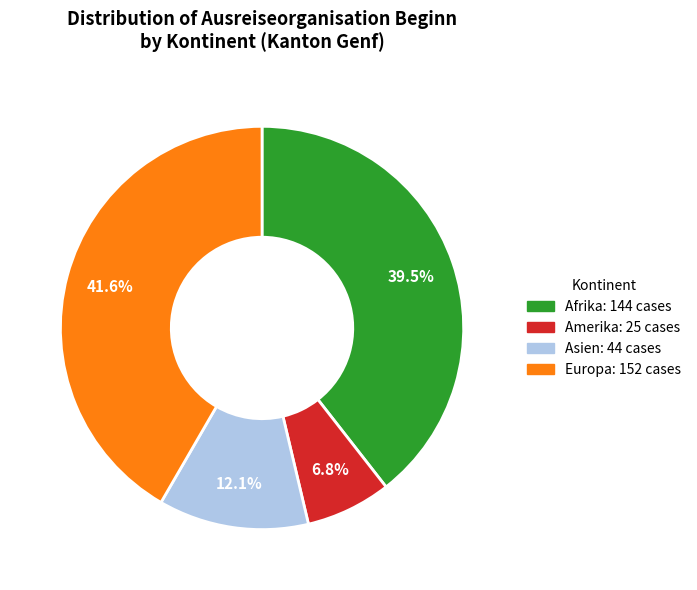

Count the number of slices in the pie.

4